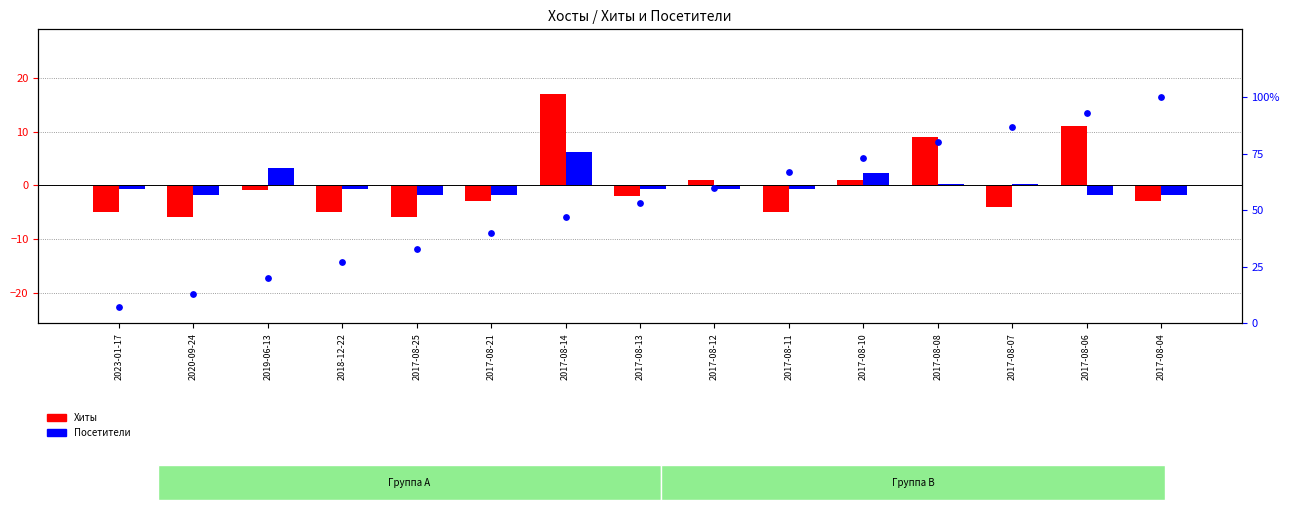

Which series contains the highest Y value?

Посетители (перцентиль)